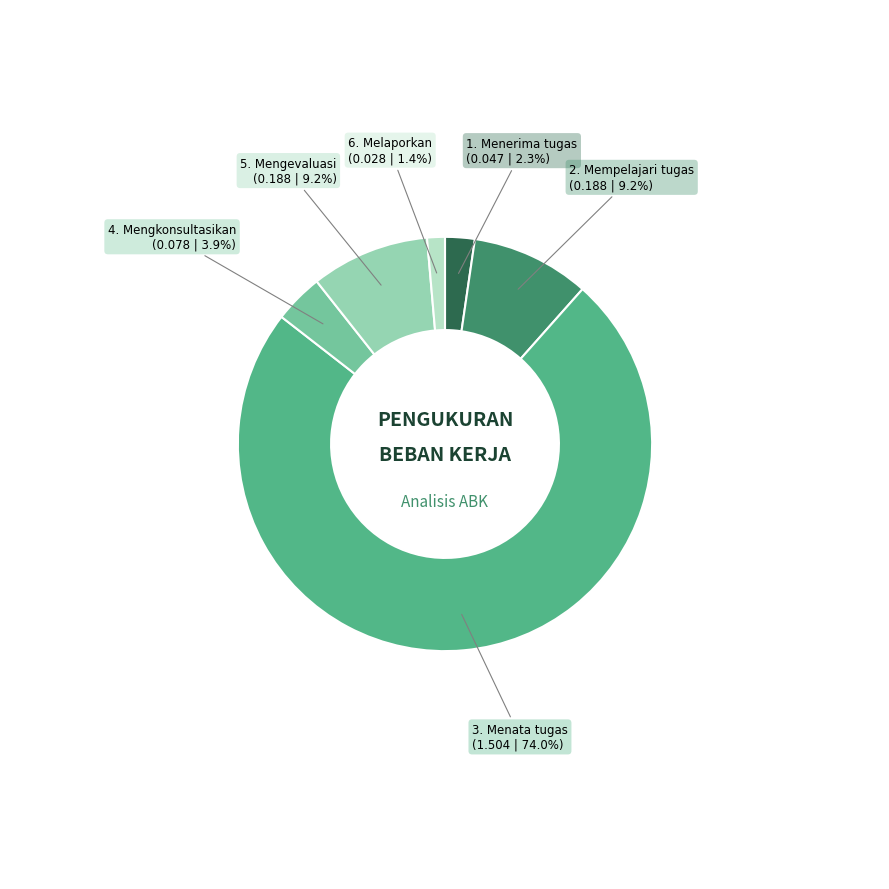

To the nearest percent, what percentage of the pie is 2. Mempelajari tugas?

9%